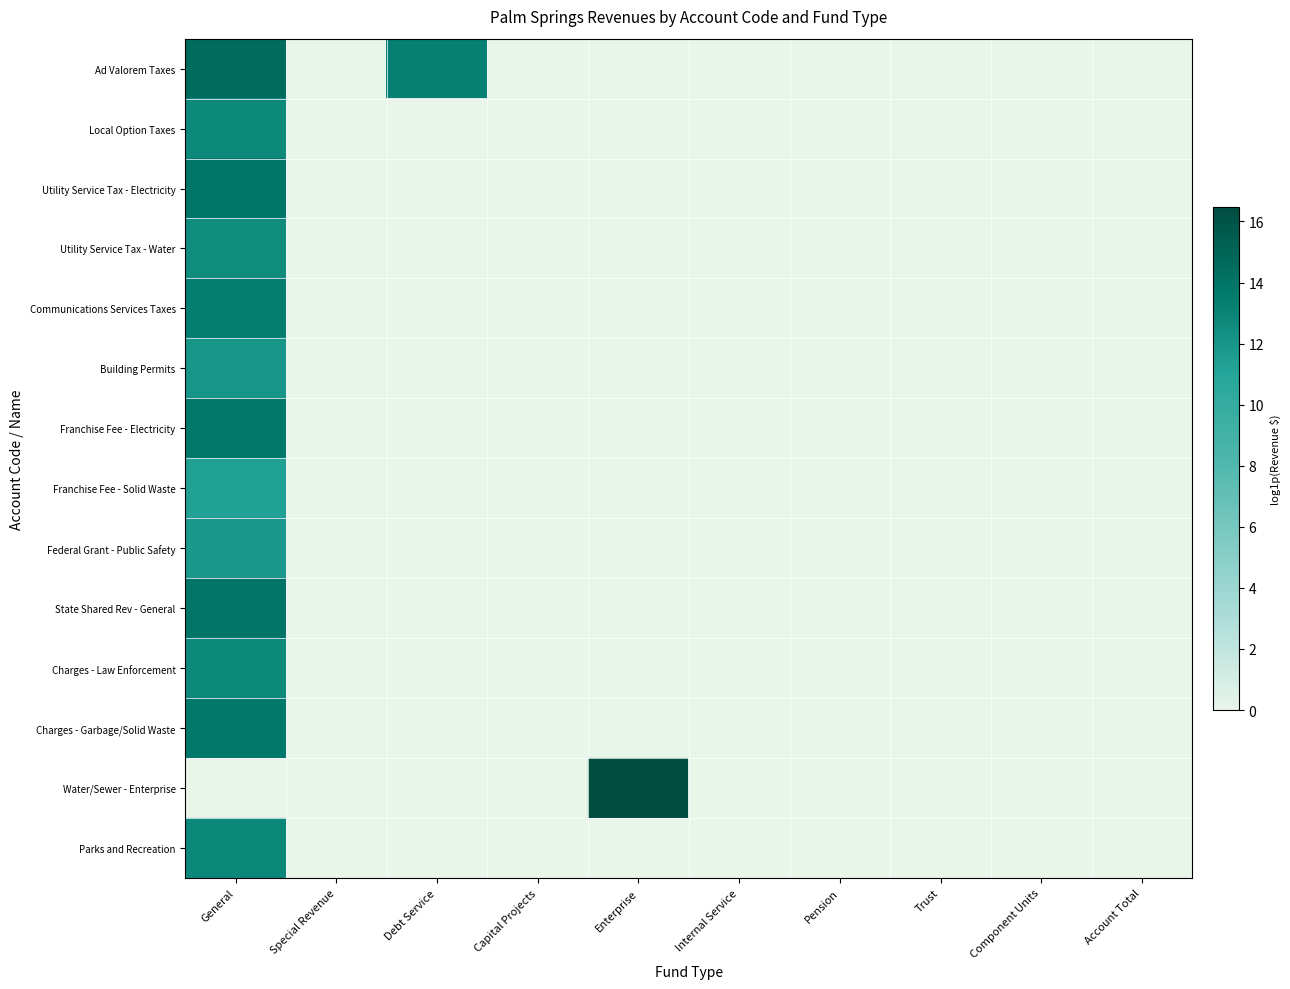

What is the total value across all series at General?

169.2